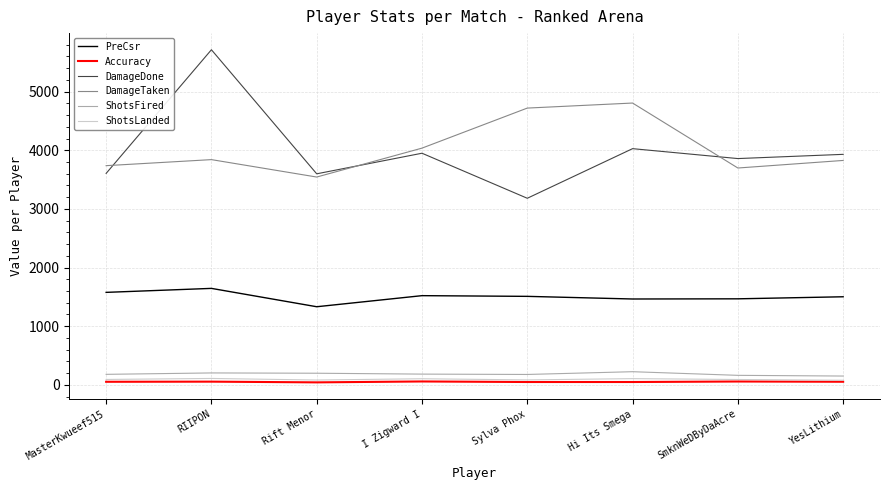

True or false: Accuracy and ShotsFired cross at least once.

False